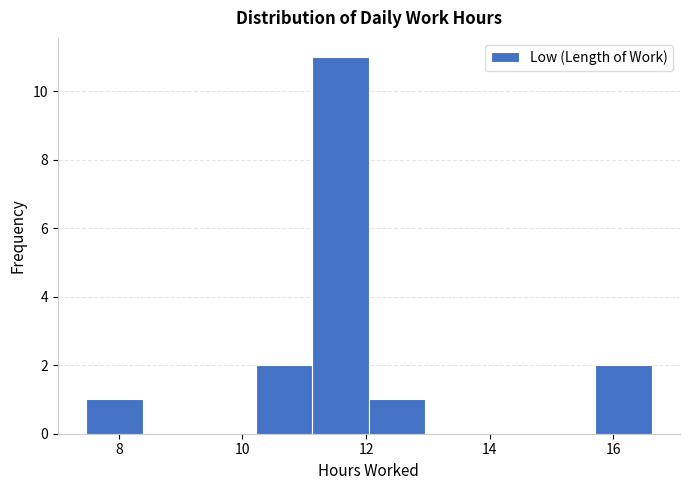

Which range on the x-axis has the tallest bar?

11.2 to 12.0